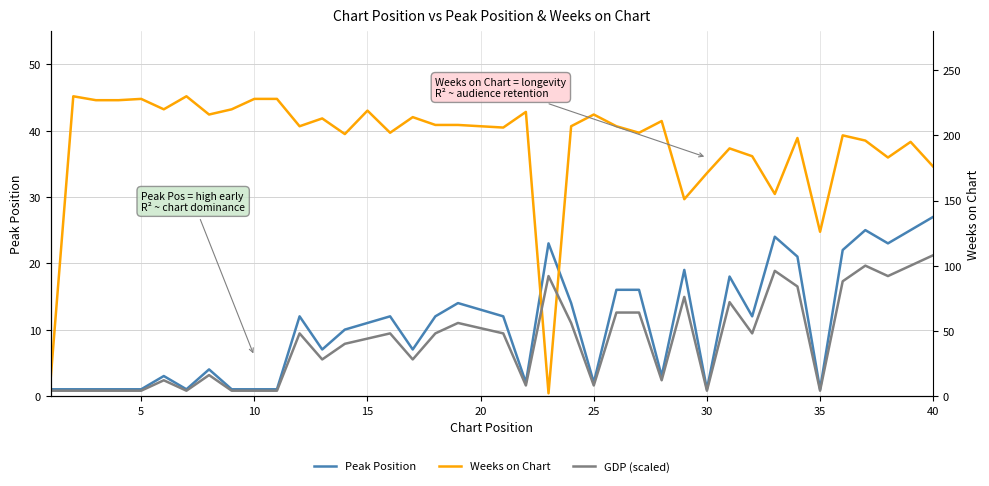

The Weeks on Chart series shows 206 at 20. True or false?

True